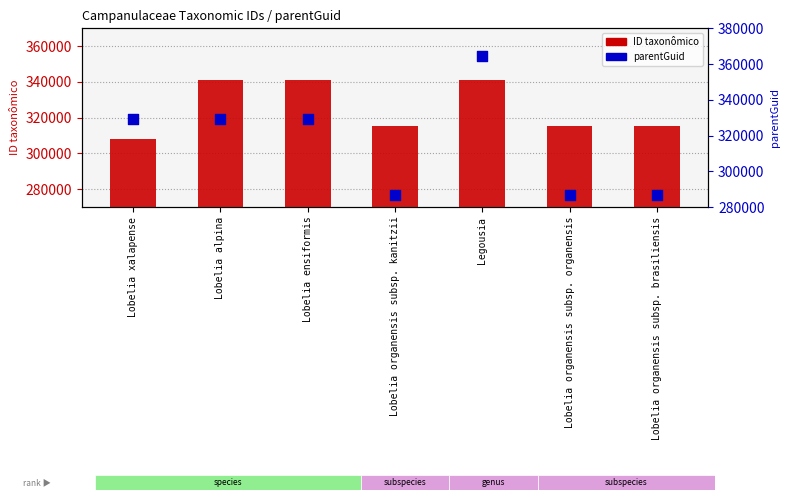

Which series has the largest total across all categories?

ID taxonômico